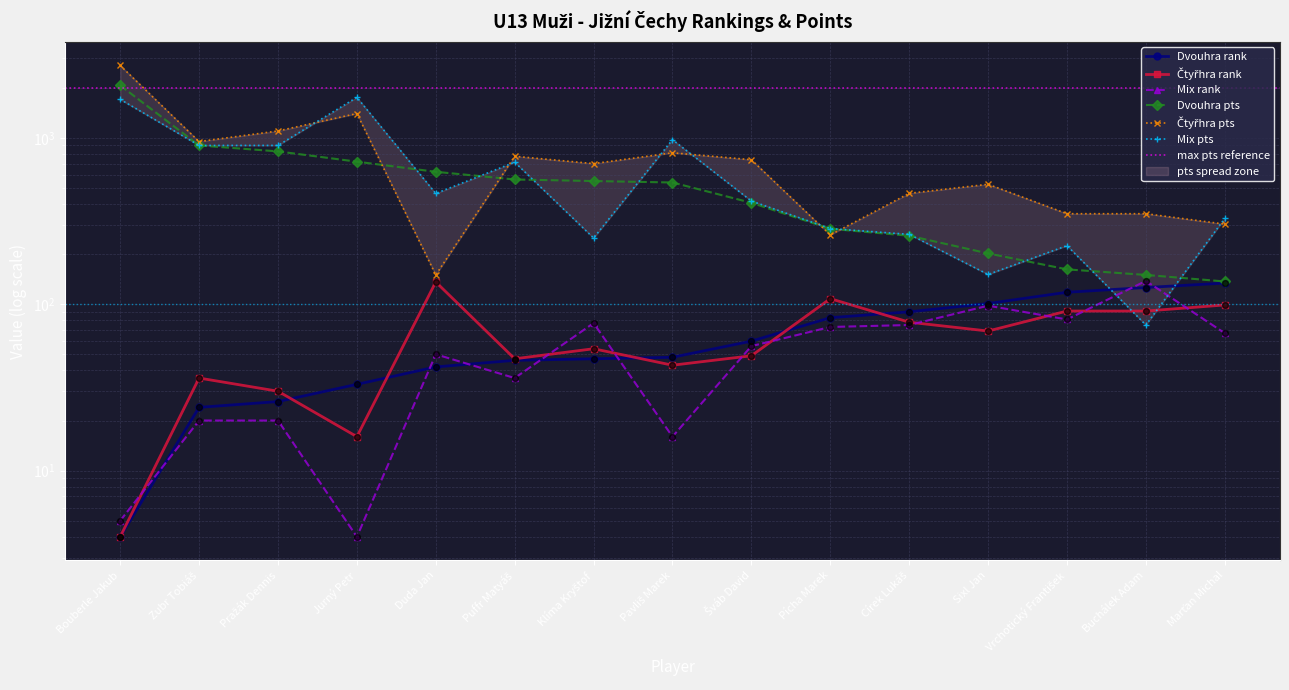

At how many categories does at least one series exceed 2171?

1